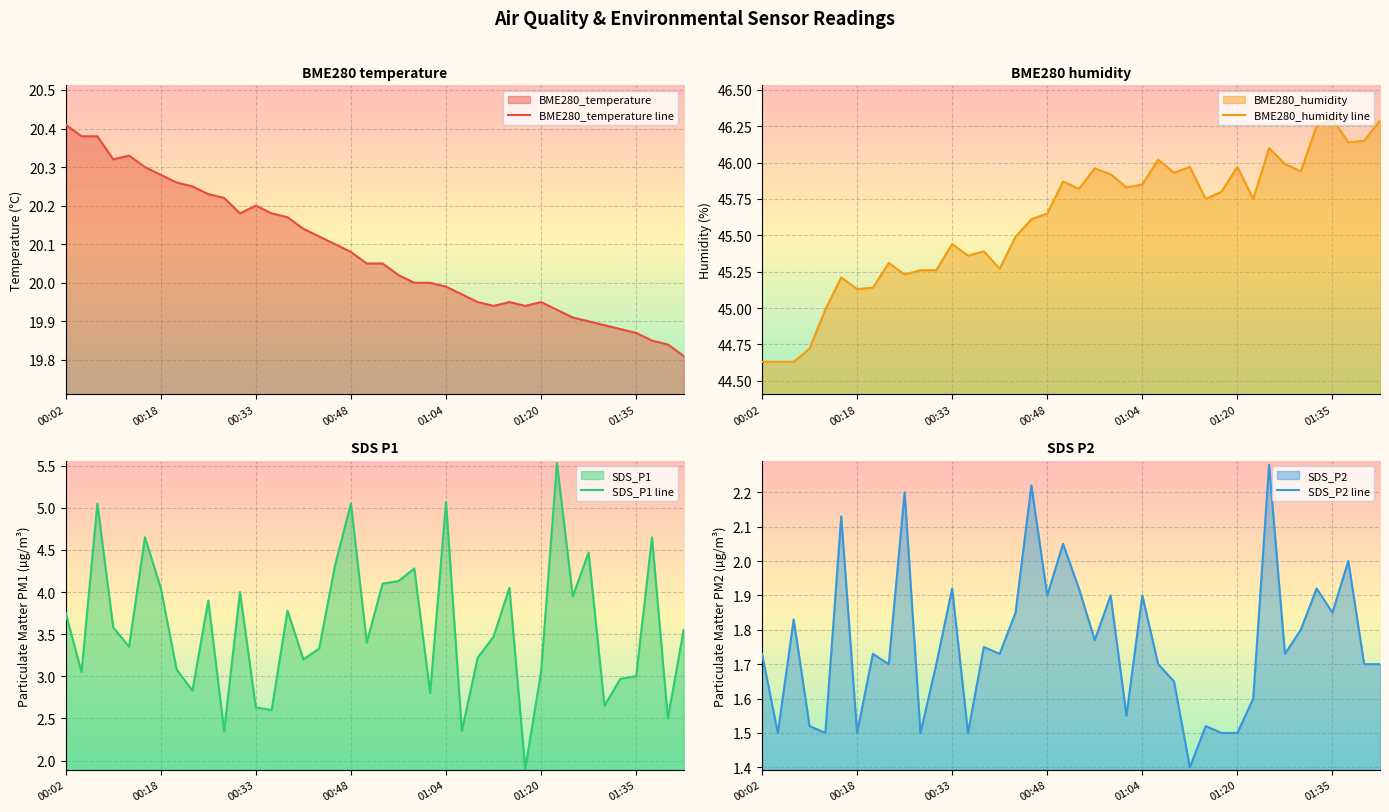

Is the value of BME280_humidity line at 19 greater than the value of SDS_P1 line at 8?

Yes